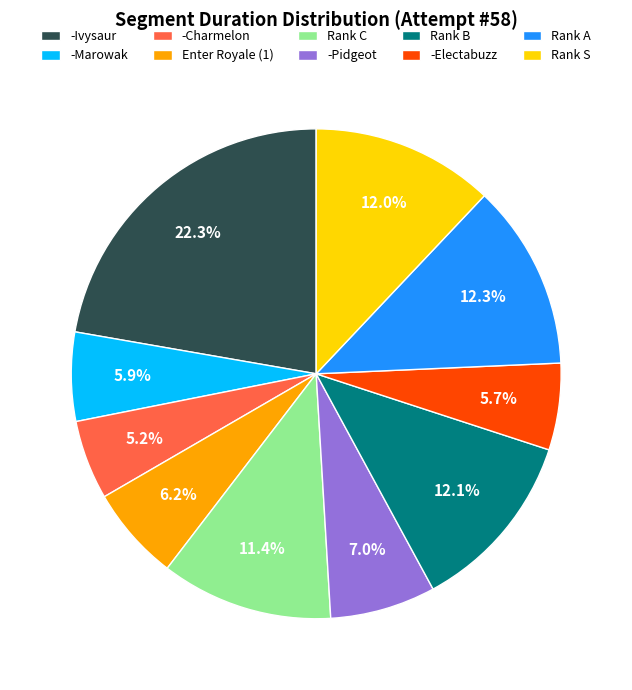

Between Rank A and Enter Royale (1), which is larger?

Rank A